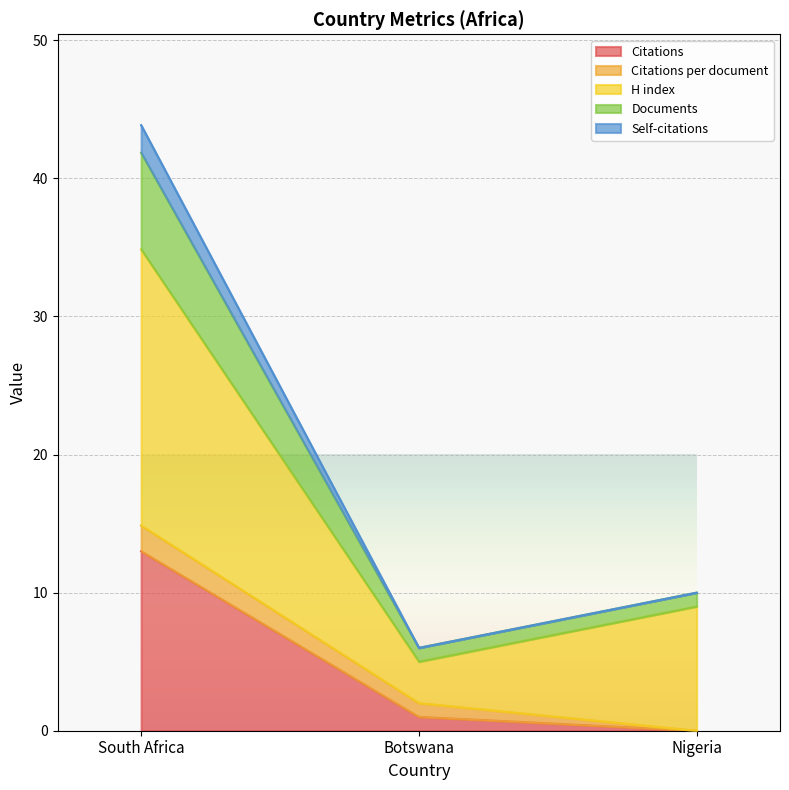

What position from the left is Botswana?

2